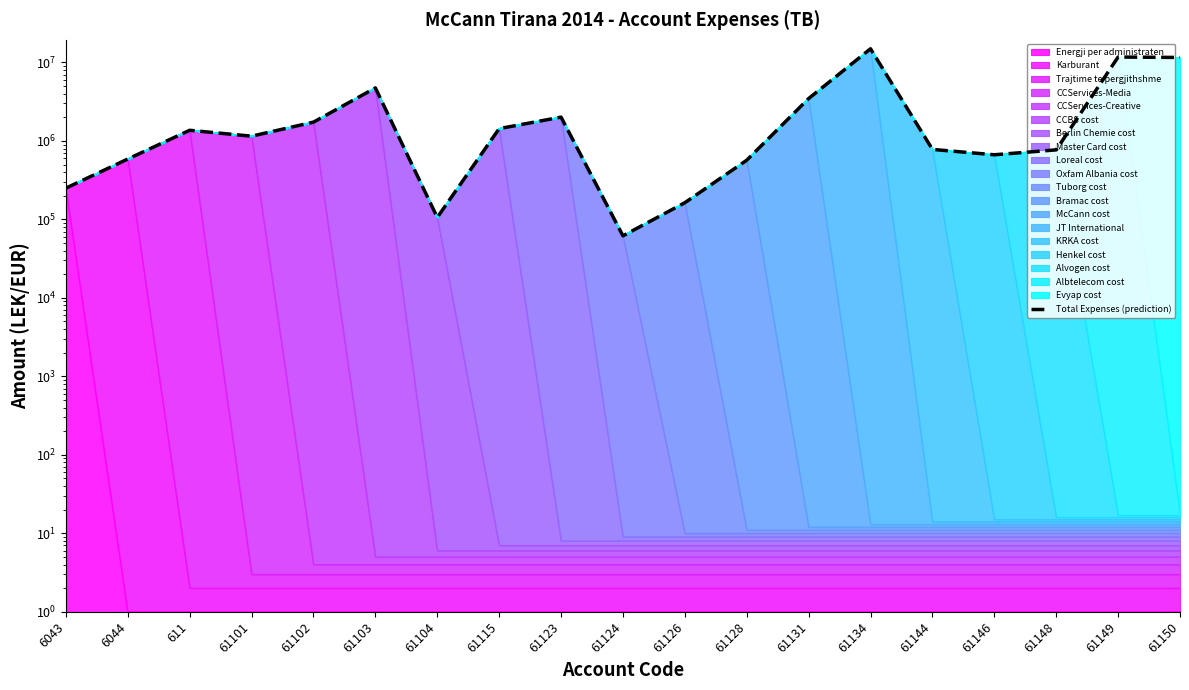

The value at 61128 is 117725.2. True or false?

False